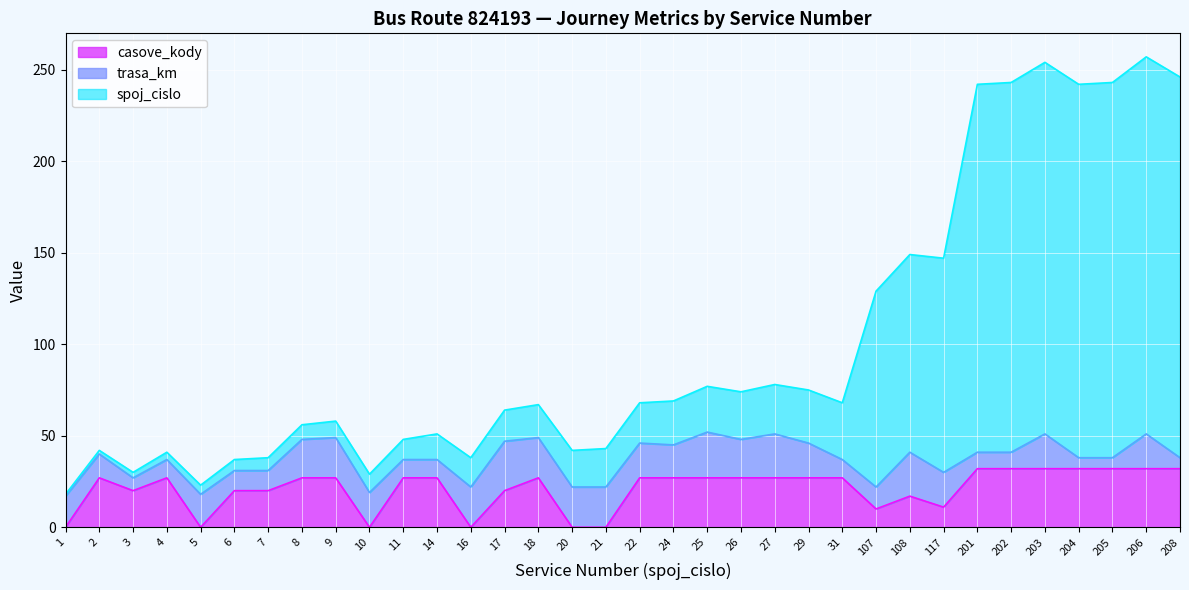

Read the spoj_cislo value at 26.

74